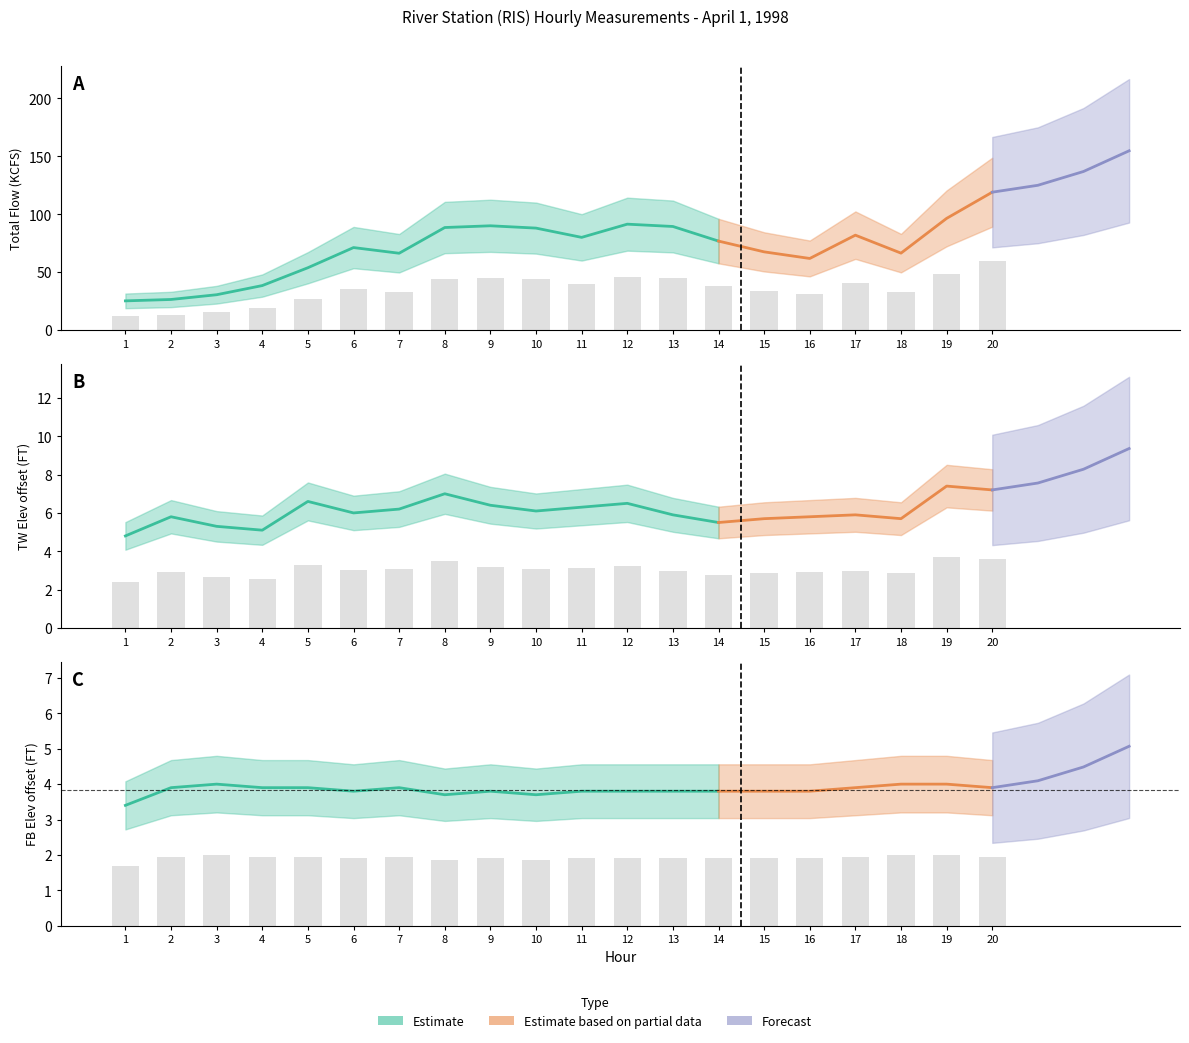

True or false: FB ELEV (FT) has a value of 1.9 at 7.

True